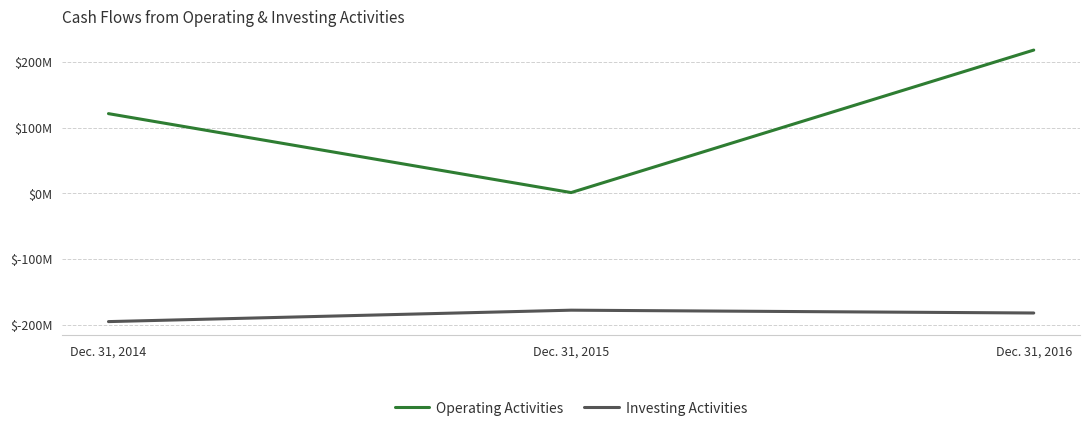

The value of Investing Activities at Dec. 31, 2016 is -40124226. True or false?

False